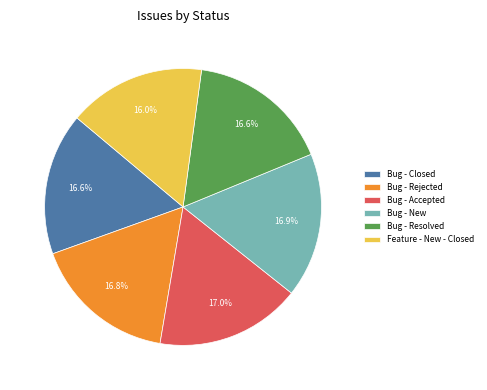

Which category has the smallest portion of the pie?

Feature - New - Closed